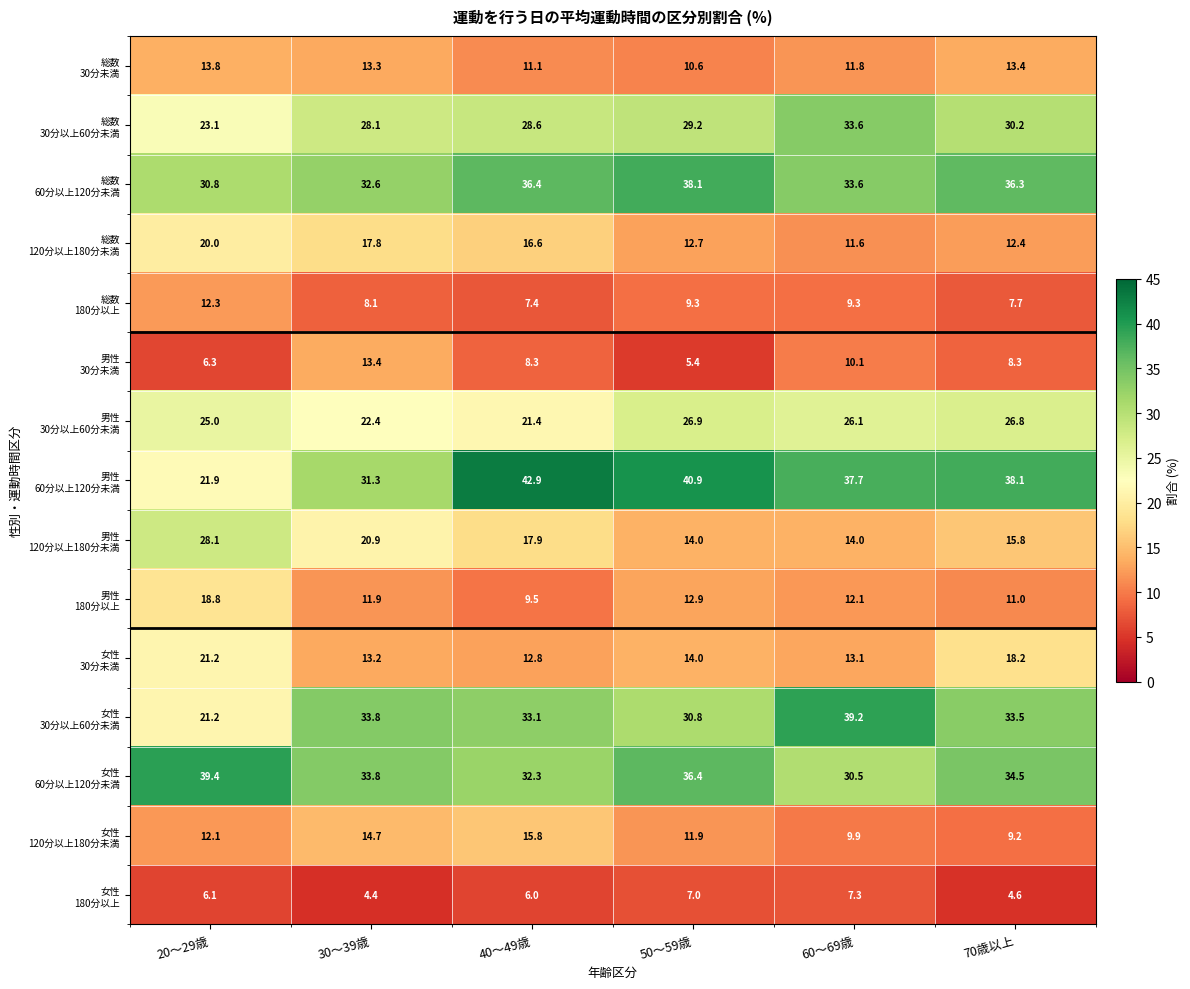

What is the total value across all series at 20～29歳?

300.1